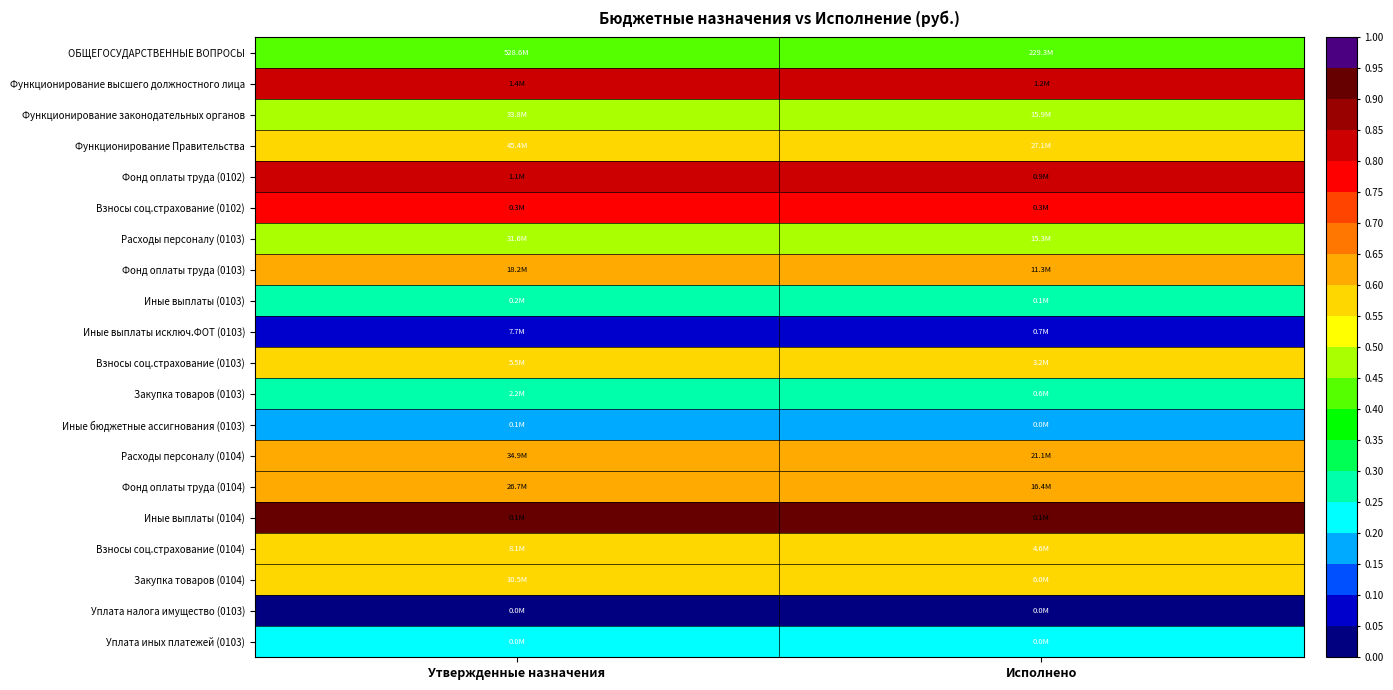

Rank the series at Утвержденные назначения from lowest to highest value.

Уплата налога имущество (0103), Иные выплаты исключ.ФОТ (0103), Иные бюджетные ассигнования (0103), Уплата иных платежей (0103), Закупка товаров (0103), Иные выплаты (0103), ОБЩЕГОСУДАРСТВЕННЫЕ ВОПРОСЫ, Функционирование законодательных органов, Расходы персоналу (0103), Закупка товаров (0104), Взносы соц.страхование (0104), Взносы соц.страхование (0103), Функционирование Правительства, Расходы персоналу (0104), Фонд оплаты труда (0104), Фонд оплаты труда (0103), Взносы соц.страхование (0102), Функционирование высшего должностного лица, Фонд оплаты труда (0102), Иные выплаты (0104)